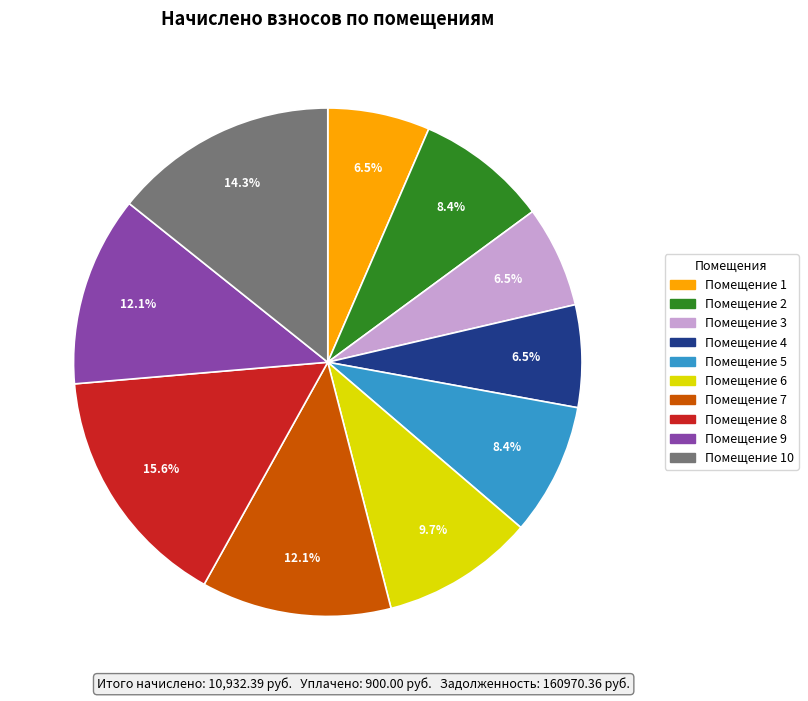

To the nearest percent, what is the difference between the largest and smallest slice percentages?

9%